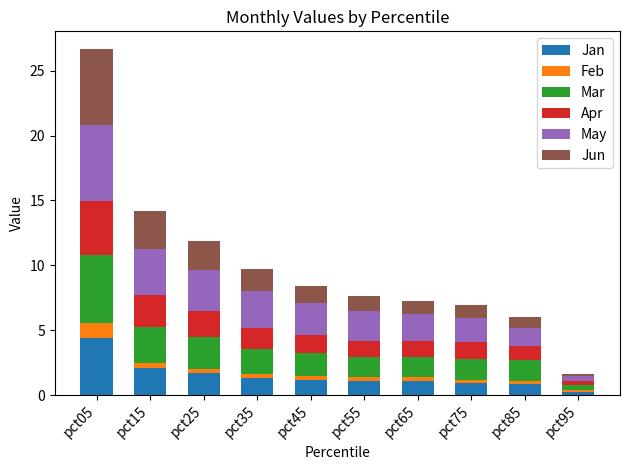

Are the bars grouped side by side (vs. stacked)?

No